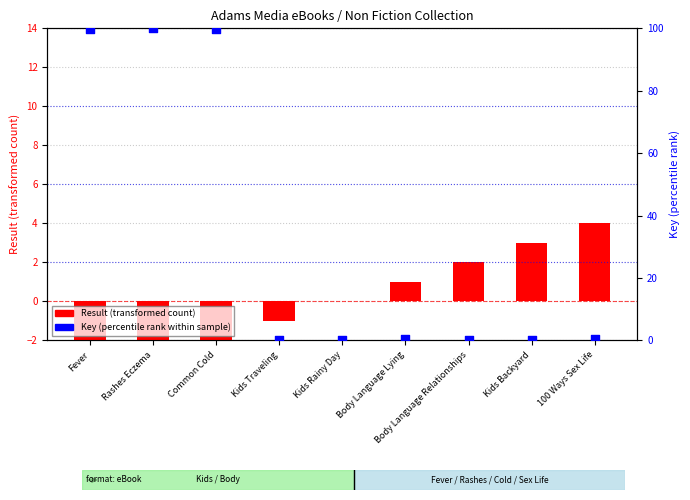

Which series has the largest total across all categories?

Key (percentile rank)